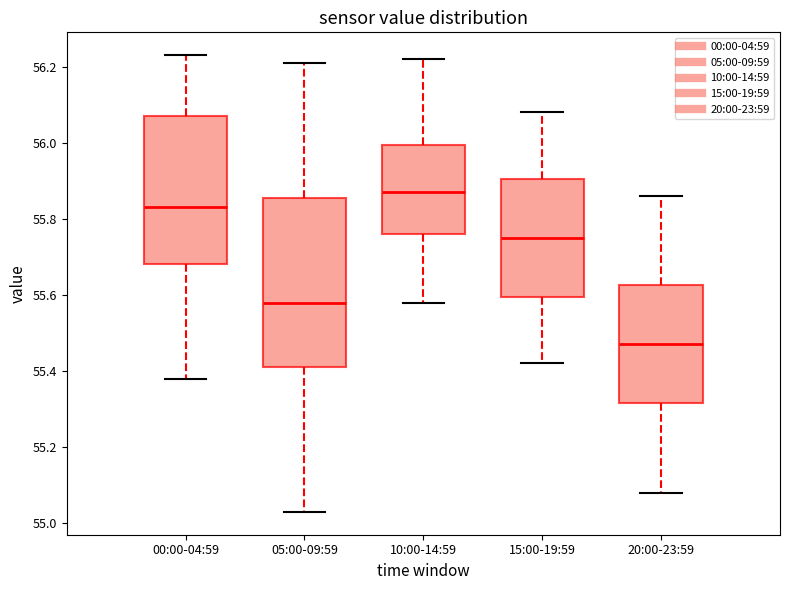

Comparing the boxes themselves (not the whiskers), which one is the tallest?

05:00-09:59